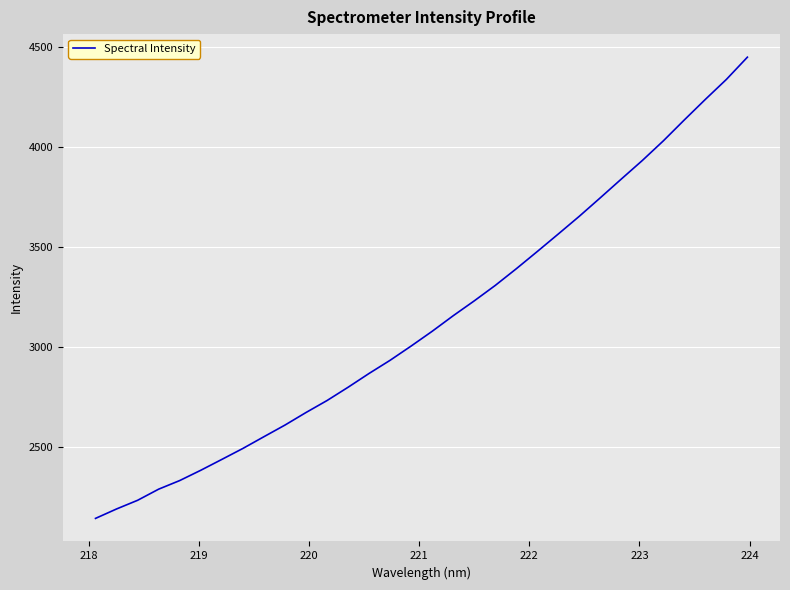

What is the greatest value displayed?

4448.4